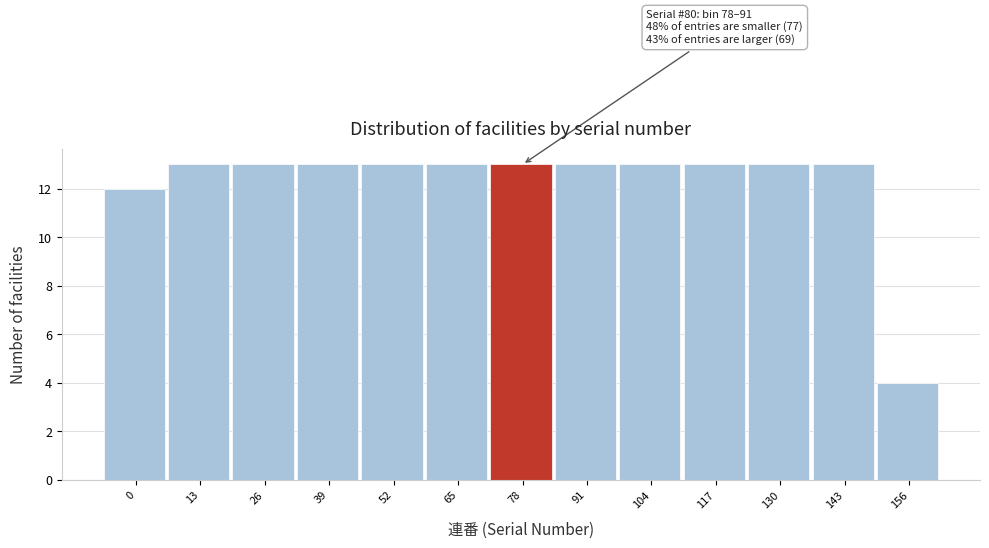

Reading right to left, list all the values displayed in this chart.

4	13	13	13	13	13	13	13	13	13	13	13	12